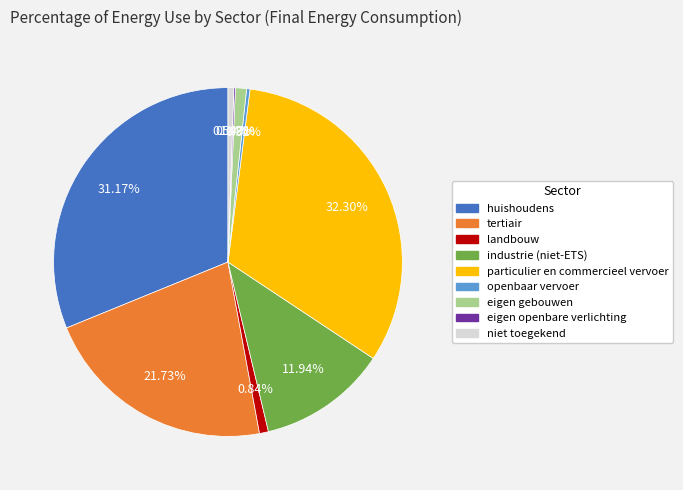

Is there a majority slice in this chart?

No